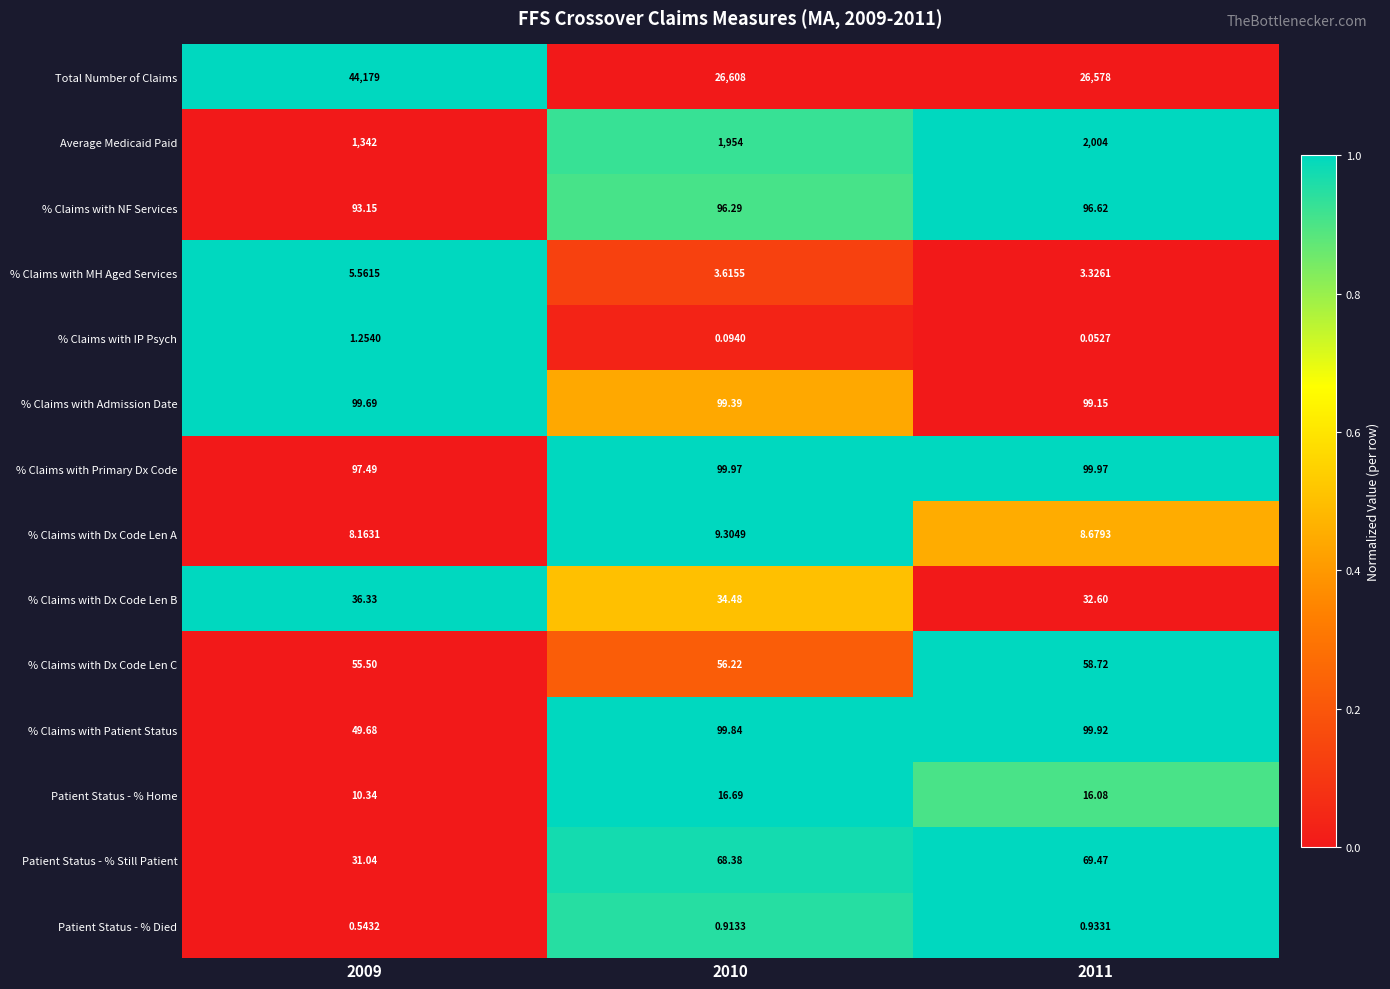

Which series has the widest spread of values?

Total Number of Claims